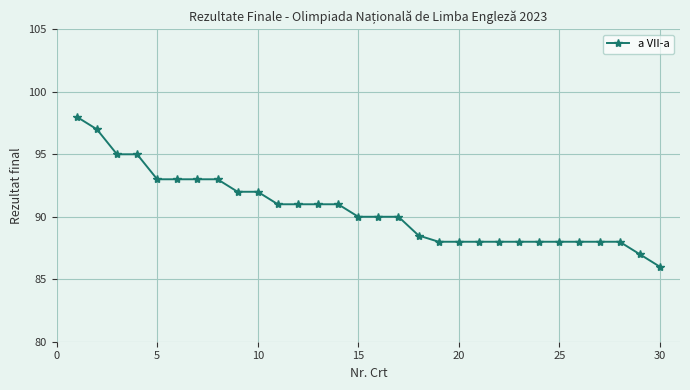

What is the value of the 25th point from the left?

88.0